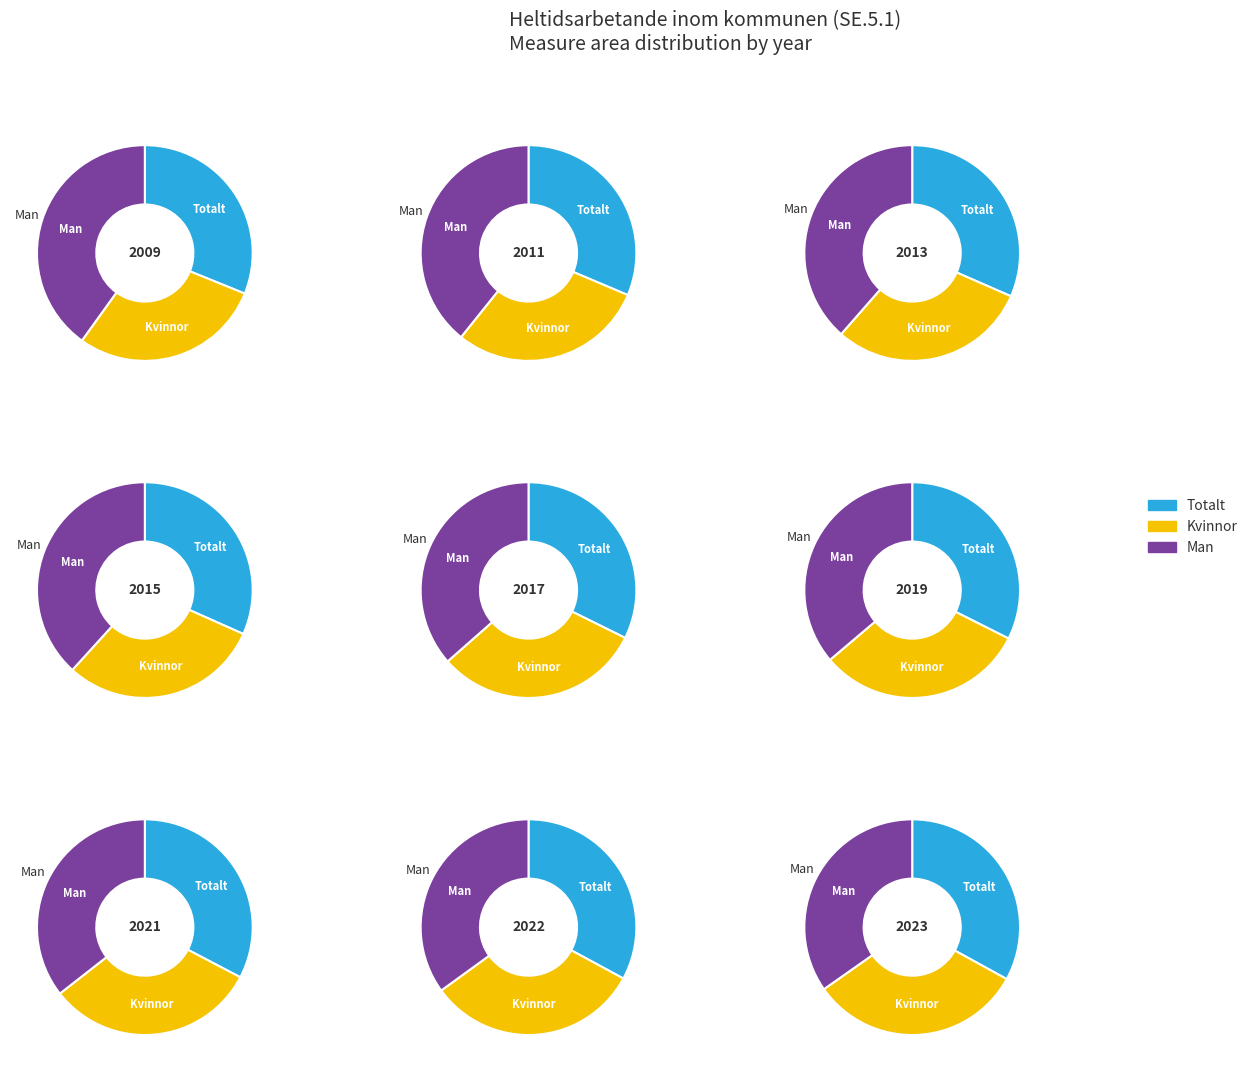

True or false: 2019 accounts for 7% of the total.

True